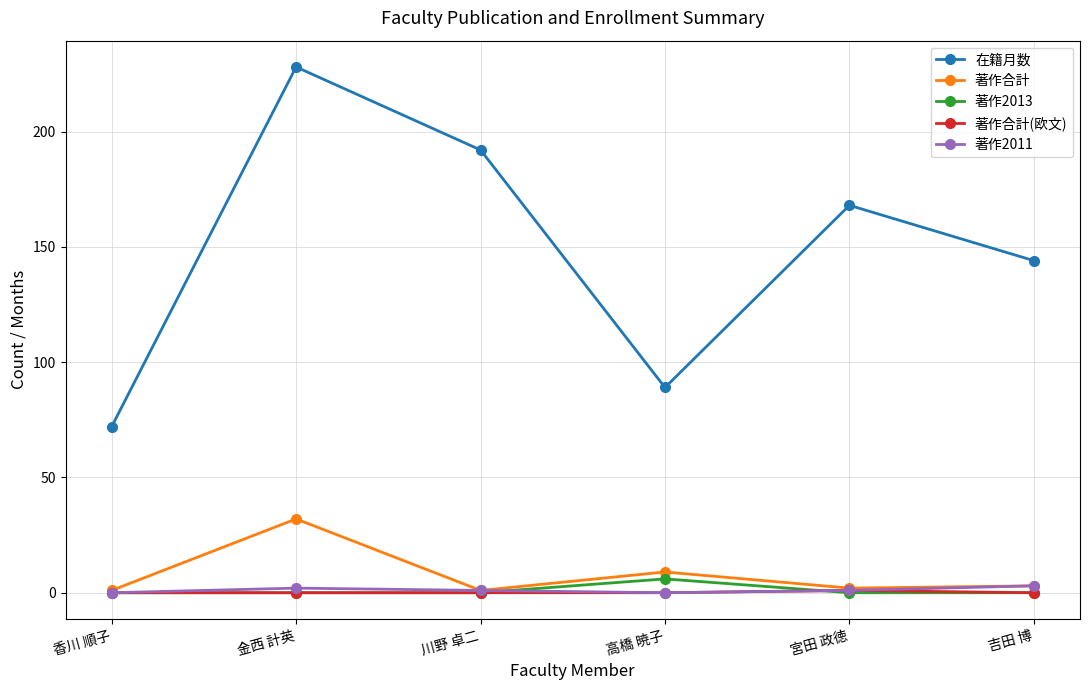

Which series has the widest spread of values?

在籍月数